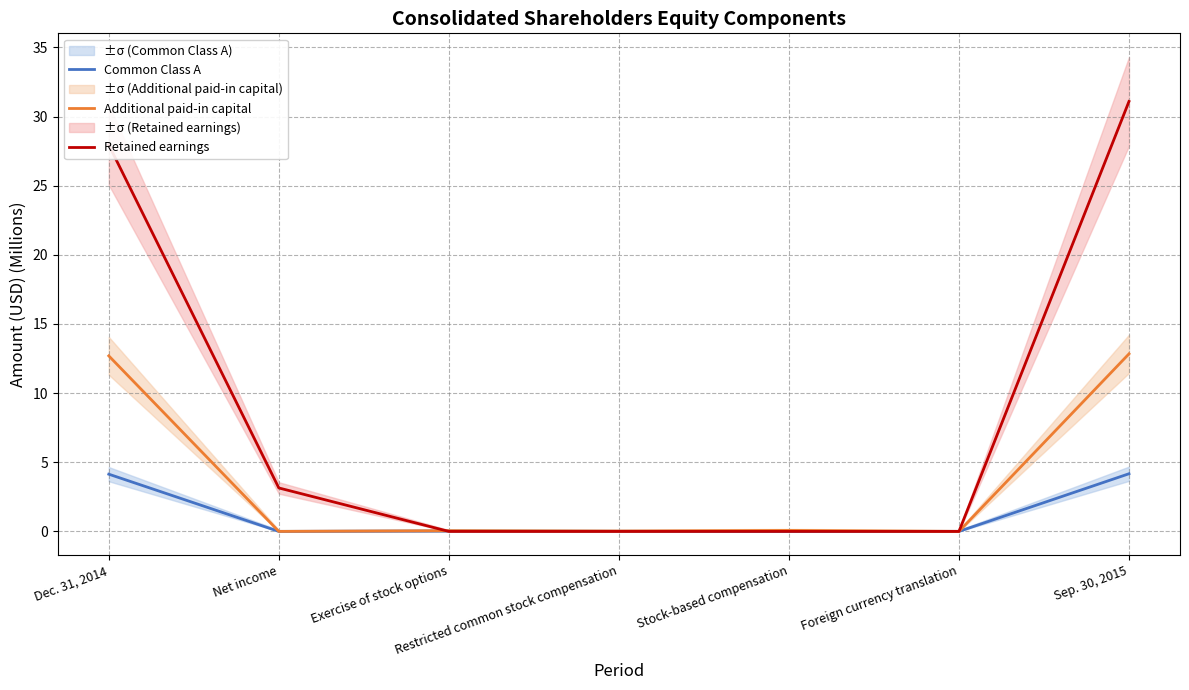

Reading right to left, what are all the values shown in this chart?

Common Class A: Sep. 30, 2015=4.2	Foreign currency translation=0.0	Stock-based compensation=0.0	Restricted common stock compensation=0.0	Exercise of stock options=0.0	Net income=0.0	Dec. 31, 2014=4.1
Additional paid-in capital: Sep. 30, 2015=12.8	Foreign currency translation=0.0	Stock-based compensation=0.1	Restricted common stock compensation=0.0	Exercise of stock options=0.1	Net income=0.0	Dec. 31, 2014=12.7
Retained earnings: Sep. 30, 2015=31.1	Foreign currency translation=0.0	Stock-based compensation=0.0	Restricted common stock compensation=0.0	Exercise of stock options=0.0	Net income=3.1	Dec. 31, 2014=28.0